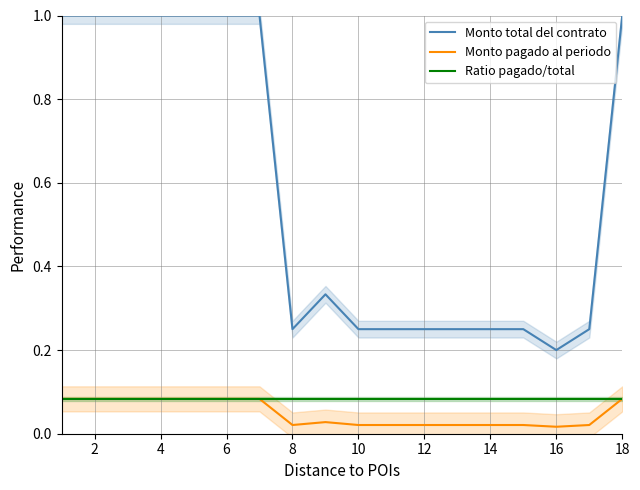

Does the chart have visible grid lines?

Yes